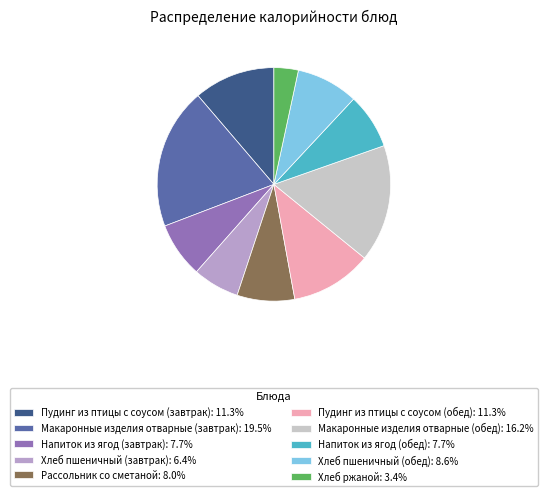

Does Напиток из ягод (обед): 7.7% represent more than half of the total?

No